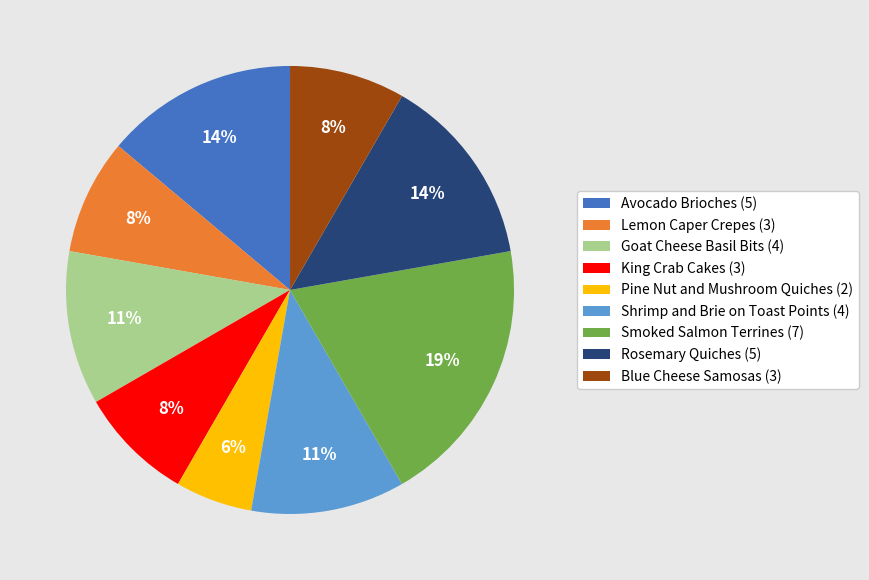

Count the number of slices in the pie.

9